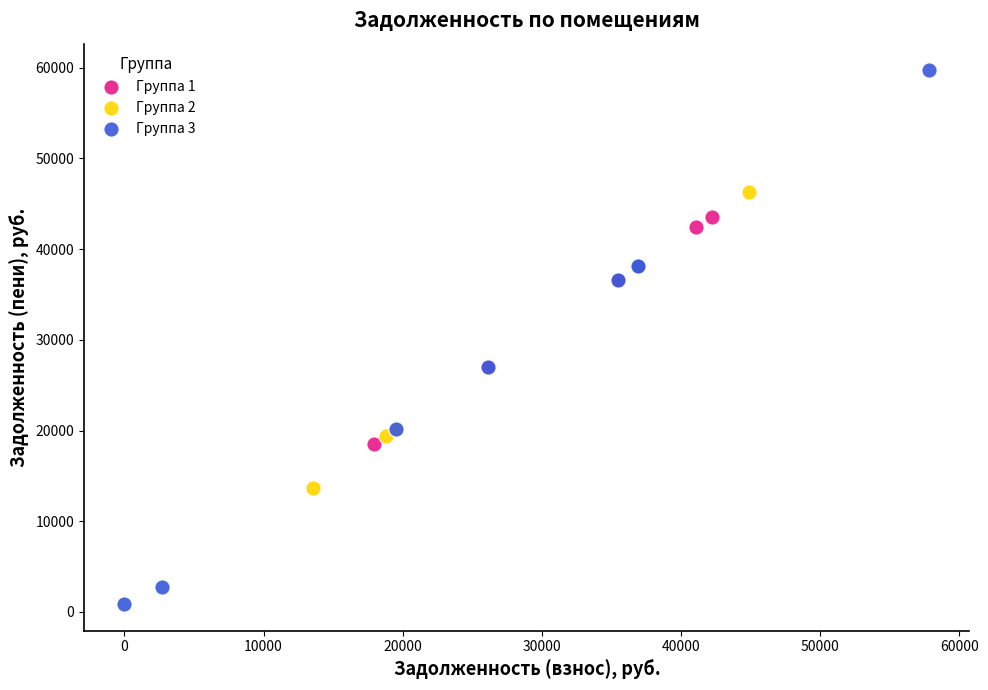

What are all the series names shown in the legend?

Группа 1, Группа 2, Группа 3